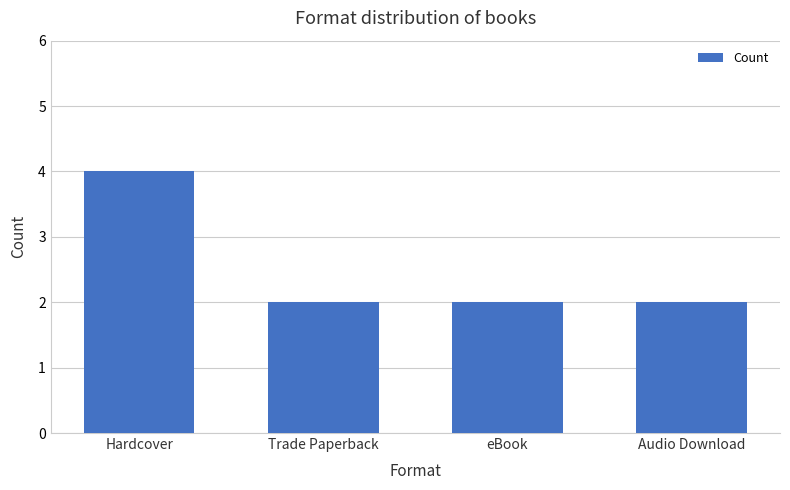

Which label corresponds to the largest value in the chart?

Hardcover